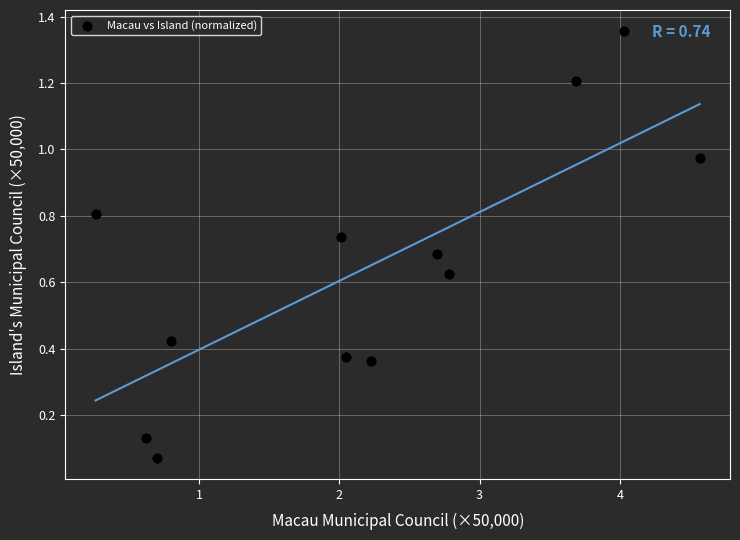

What is the range of Y values (max minus min)?

1.3